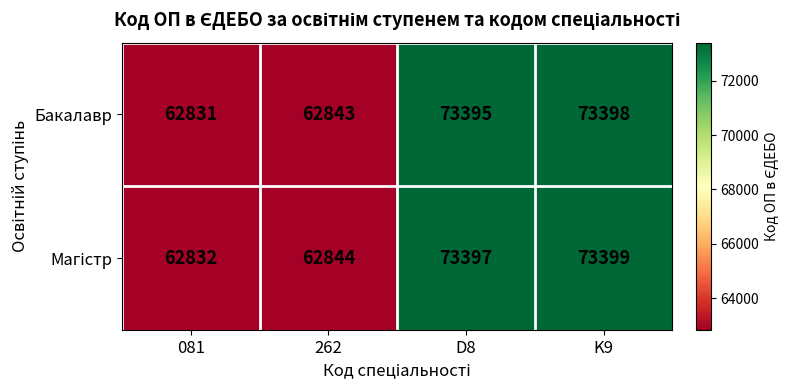

What is the difference between the second highest and second lowest values in the Бакалавр series?

10552